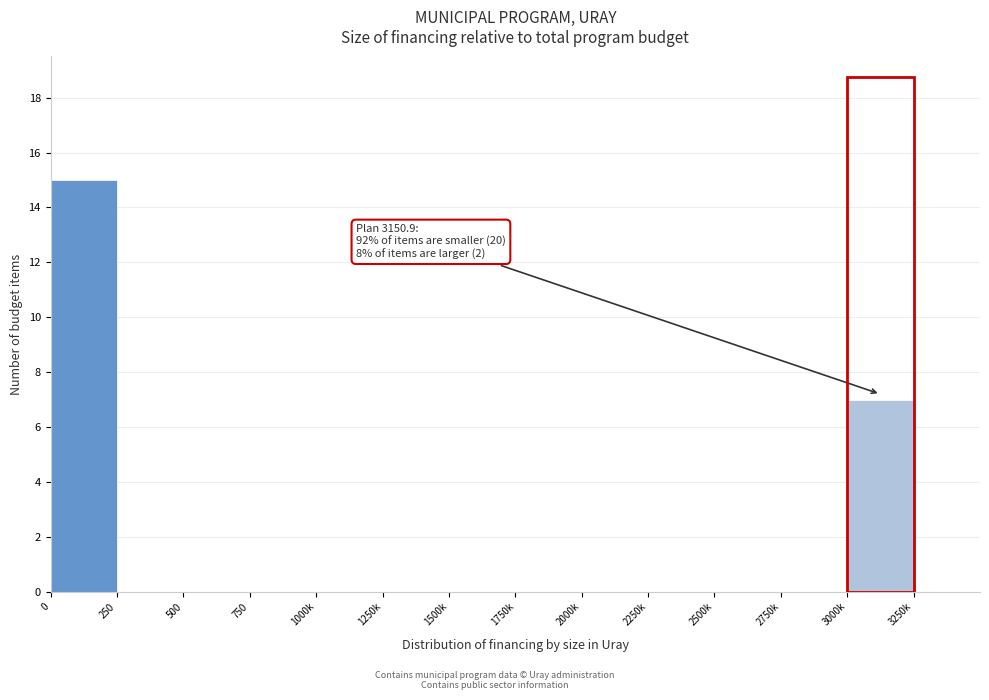

Reading left to right, extract all data points from this chart.

0=15	250=0	500=0	750=0	1000k=0	1250k=0	1500k=0	1750k=0	2000k=0	2250k=0	2500k=0	2750k=0	3000k=7	3250k=0